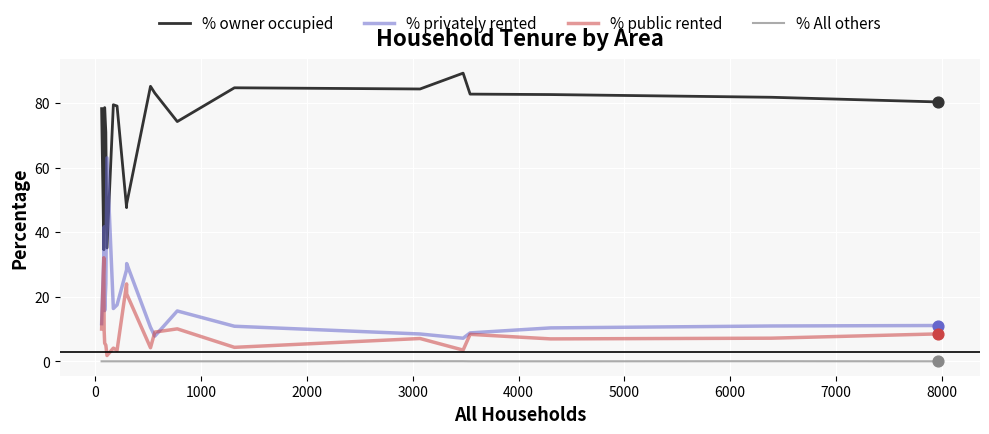

What are all the series names shown in the legend?

% owner occupied, % privately rented, % public rented, % All others